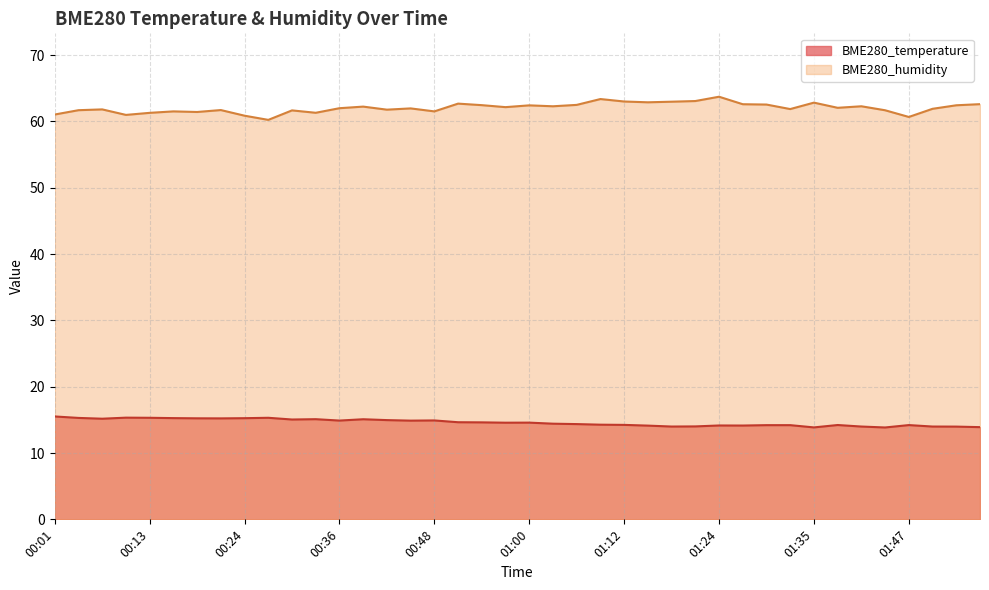

Reading left to right, transcribe all the data shown in this chart.

BME280_temperature: 15.5	15.3	15.2	15.3	15.3	15.3	15.2	15.2	15.2	15.3	15.1	15.1	14.9	15.1	15.0	14.9	14.9	14.6	14.6	14.6	14.6	14.4	14.4	14.3	14.2	14.1	14.0	14.0	14.2	14.1	14.2	14.2	13.9	14.2	14.0	13.8	14.2	14.0	14.0	13.9
BME280_humidity: 61.0	61.7	61.8	61.0	61.3	61.5	61.4	61.7	60.9	60.2	61.6	61.3	62.0	62.2	61.8	62.0	61.5	62.7	62.4	62.1	62.4	62.3	62.5	63.4	63.0	62.9	63.0	63.1	63.7	62.6	62.5	61.9	62.8	62.0	62.3	61.7	60.7	61.9	62.4	62.6